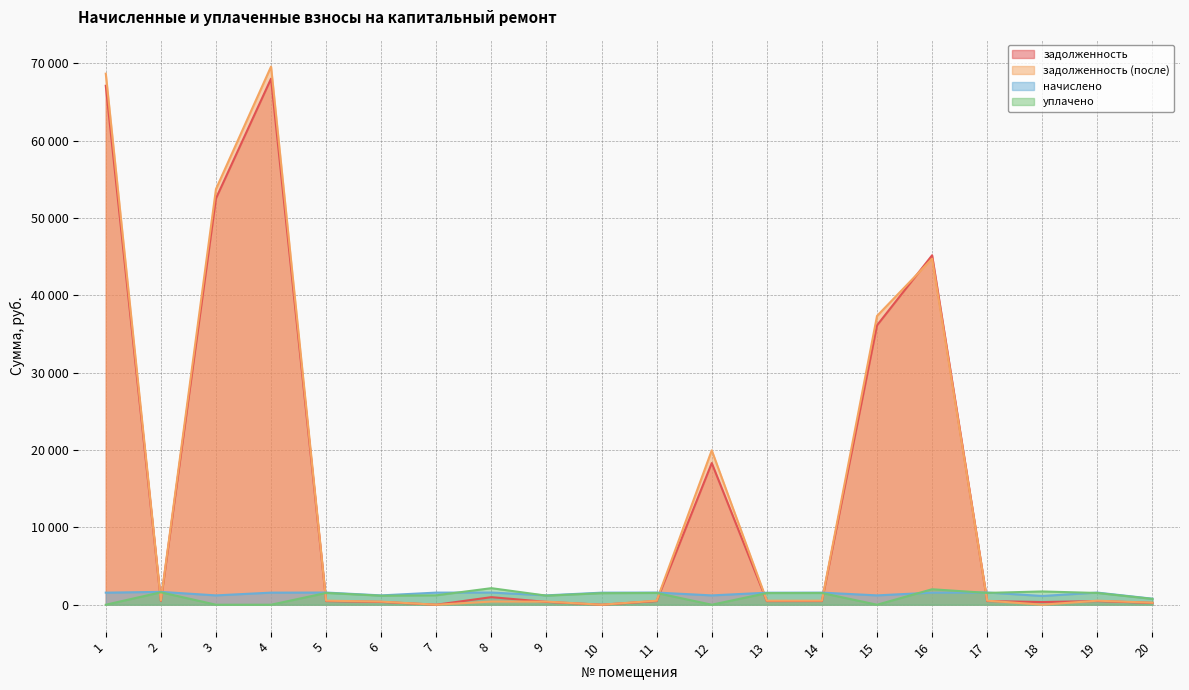

The начислено series shows 1570.0 at 19. True or false?

True